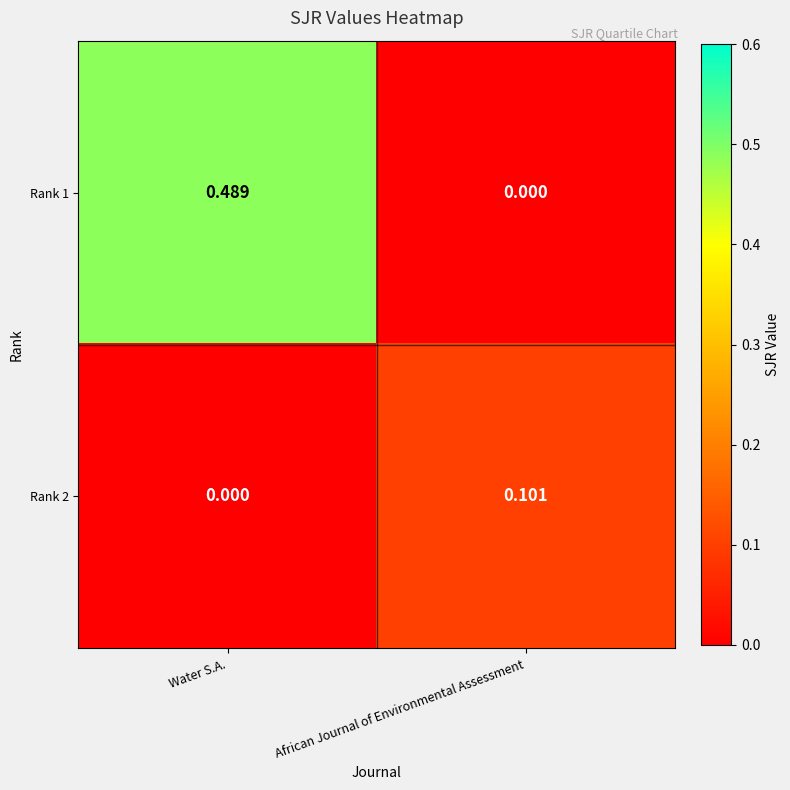

At which category is the sum across all series the highest?

Water S.A.